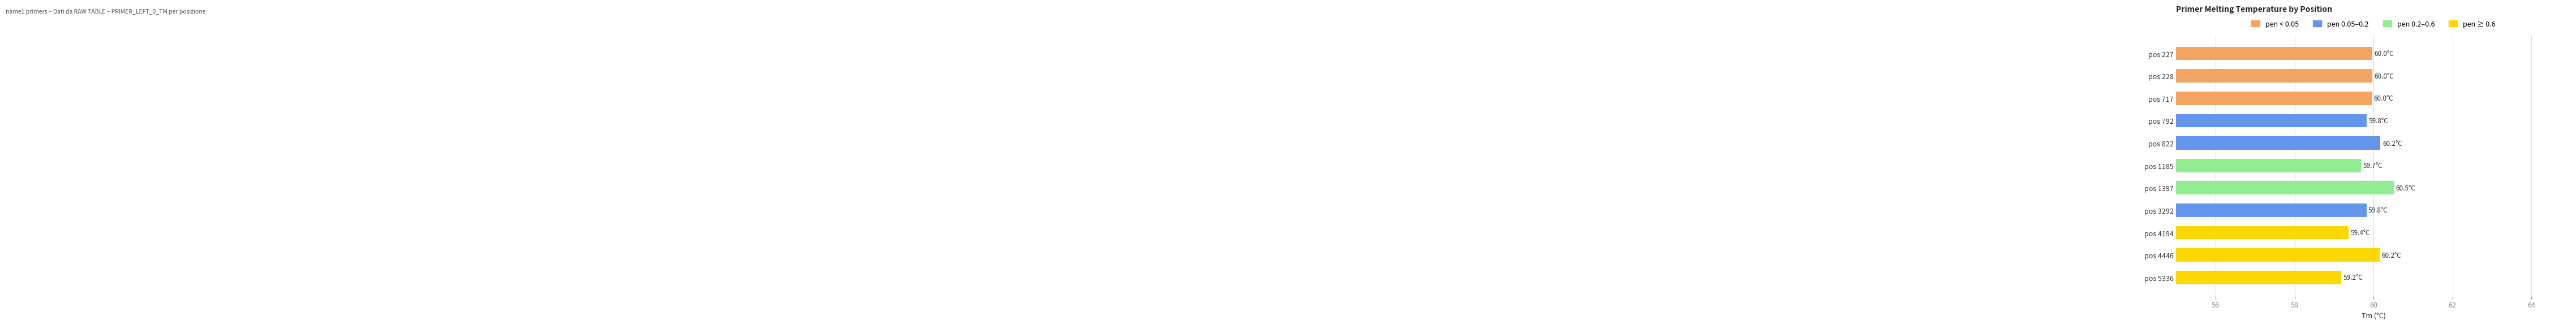

What is the value of the 5th bar from the top?

60.2